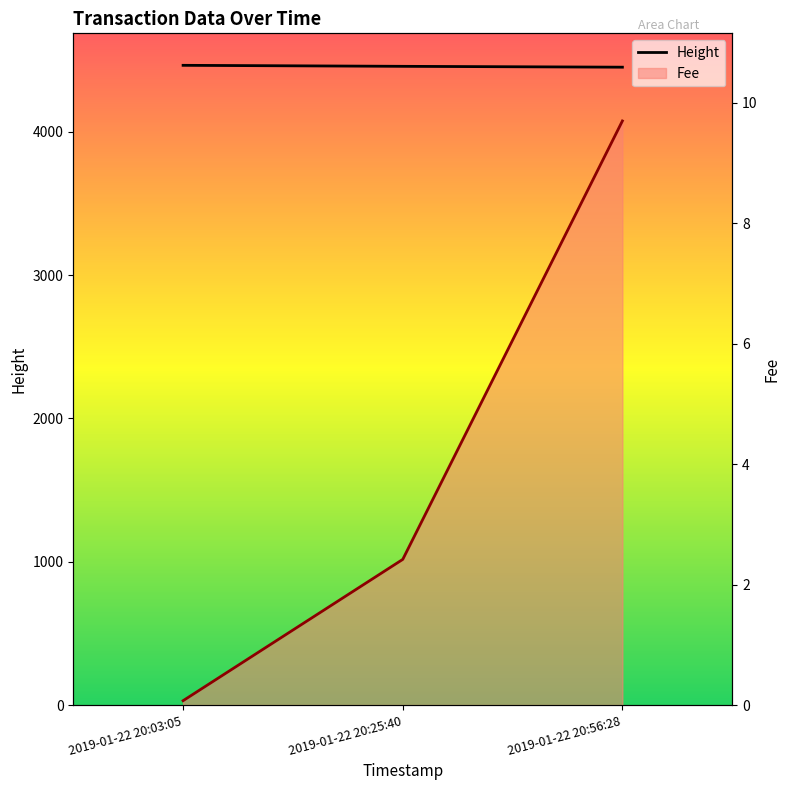

At which label does Fee first exceed 2?

2019-01-22 20:25:40